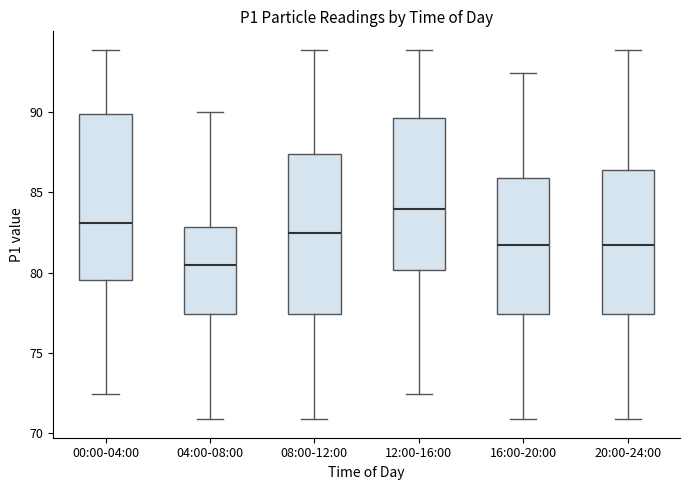

Reading left to right, transcribe this box plot: for each box, give where its median line is, the range the box spans, and where its two whiskers end, as read against the y-axis. The values are not printed on the chart, so give them approximately, as read against the axis.

00:00-04:00: median 83.0, box 79.5 to 90.0, whiskers 72.5 to 94.0
04:00-08:00: median 80.5, box 77.5 to 83.0, whiskers 71.0 to 90.0
08:00-12:00: median 82.5, box 77.5 to 87.5, whiskers 71.0 to 94.0
12:00-16:00: median 84.0, box 80.0 to 89.5, whiskers 72.5 to 94.0
16:00-20:00: median 81.5, box 77.5 to 86.0, whiskers 71.0 to 92.5
20:00-24:00: median 81.5, box 77.5 to 86.5, whiskers 71.0 to 94.0